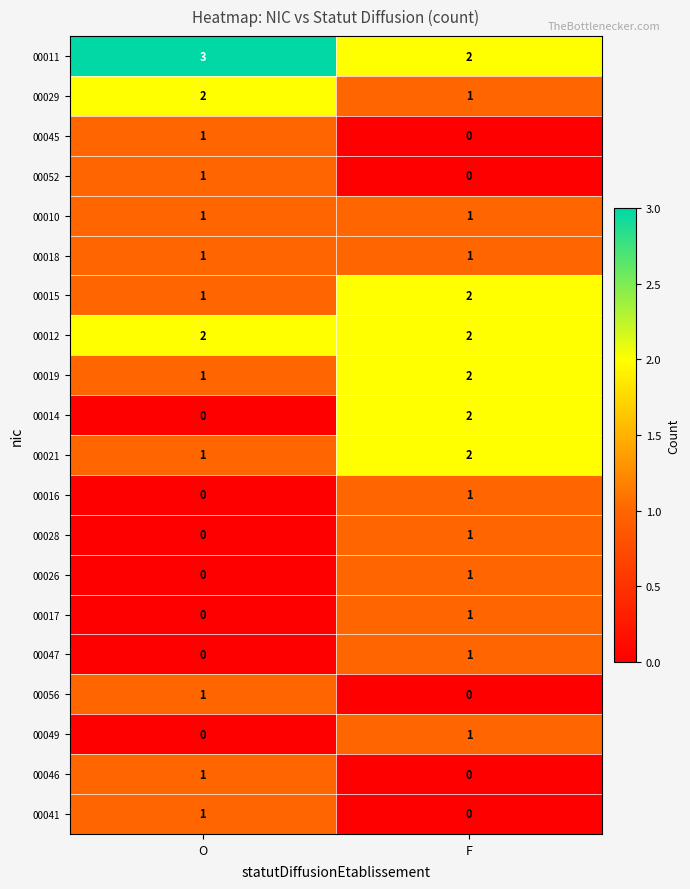

Rank the categories by 00017 value from highest to lowest.

F, O